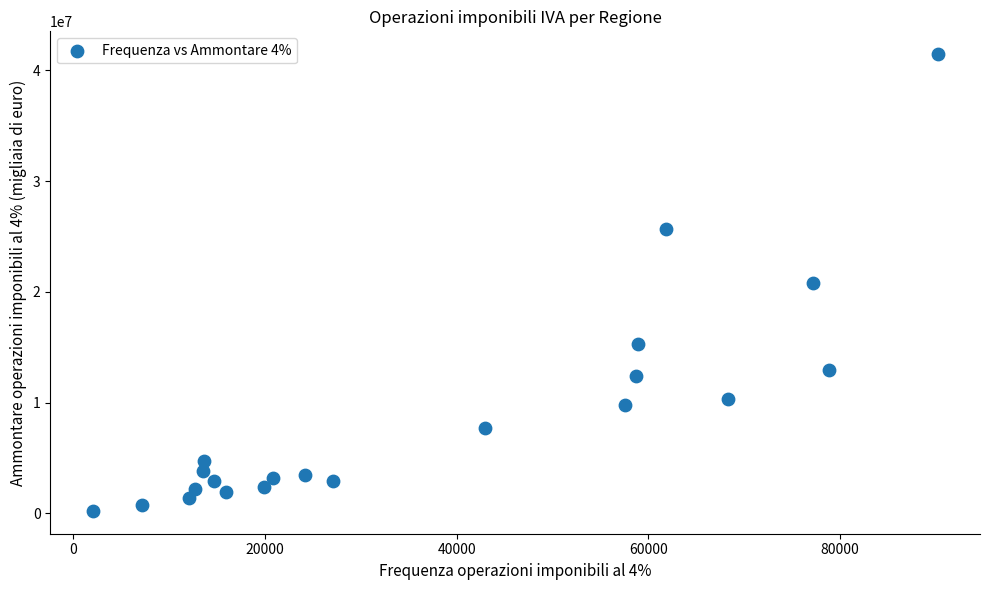

What is the range of X values (max minus min)?

88145